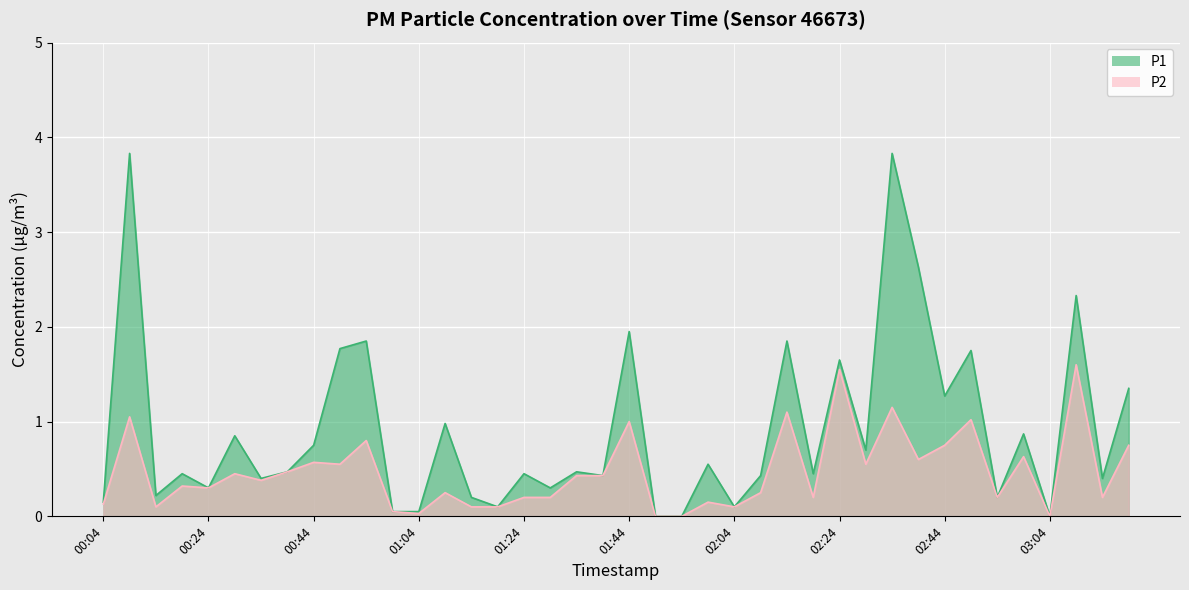

What is the label of the 28th point from the left?

02:19